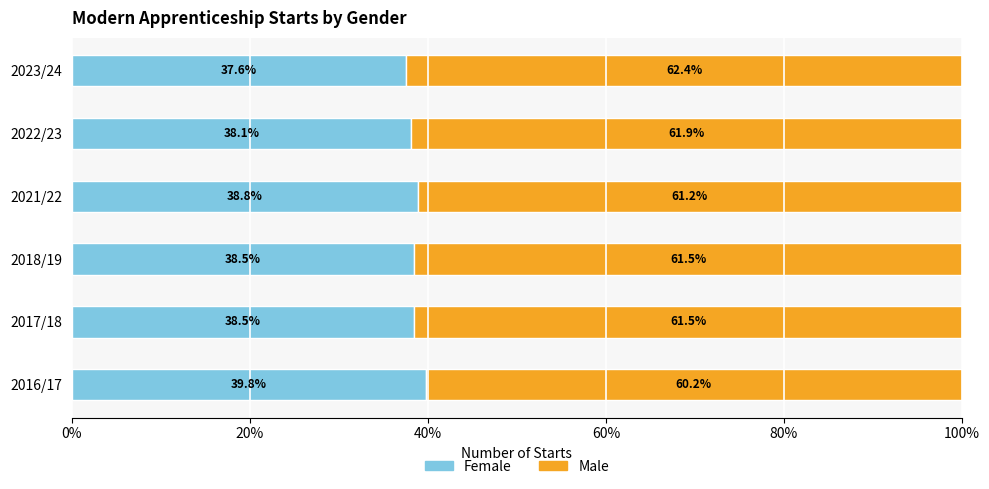

How many categories are shown in the chart?

6